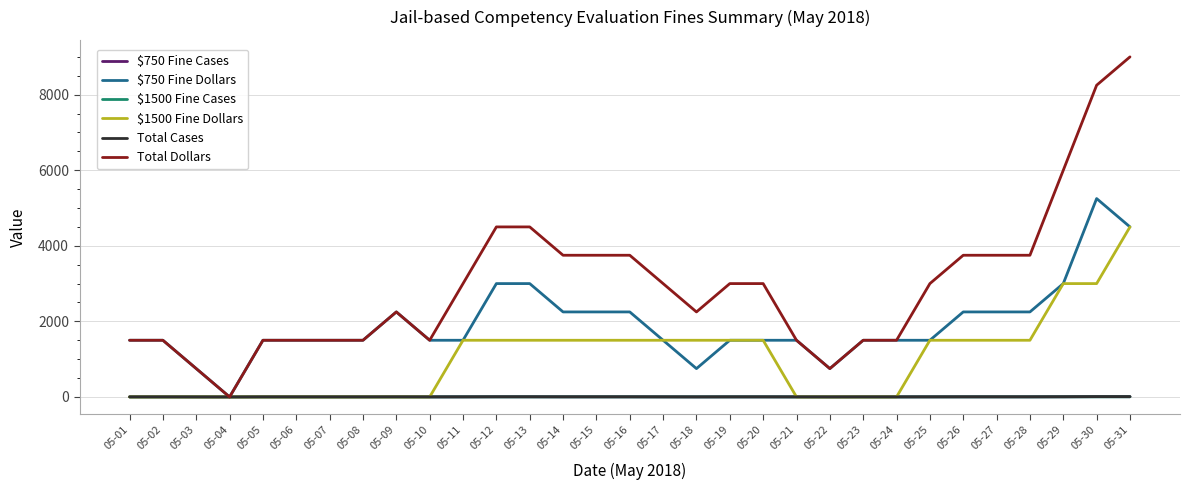

At which category is the sum across all series the highest?

05-31